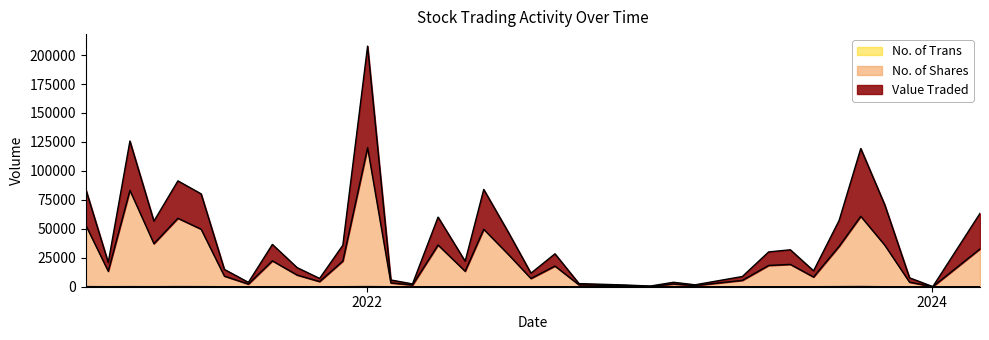

The value of Value Traded at 08/05/2022 is 22012. True or false?

True